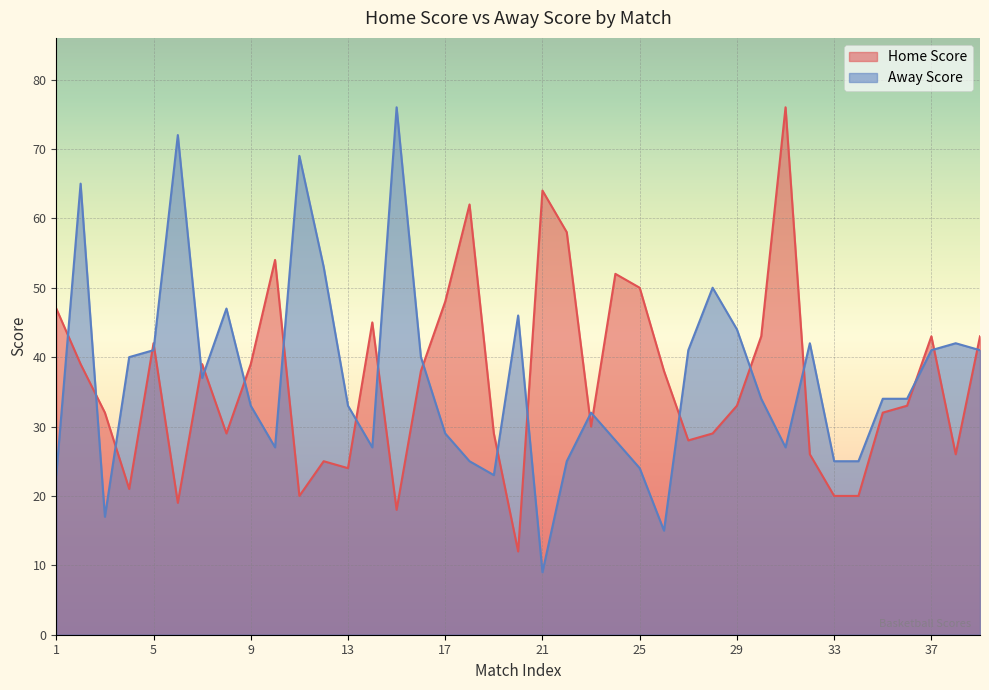

Between 1 and 9, which series saw the biggest shift?

Away Score